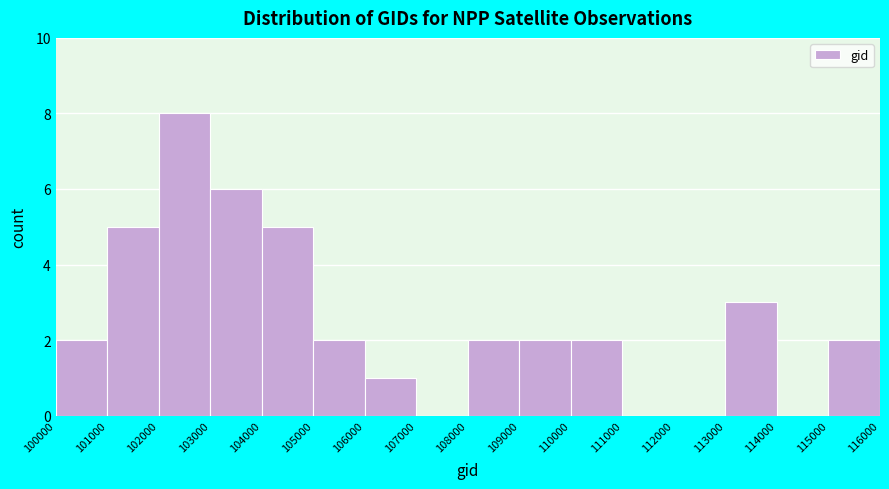

Reading left to right, transcribe this chart: for each bar, give the range it covers on the x-axis and its height. The values are not printed on the chart, so give them approximately, as read against the axis.

100000 to 101000: 2
101000 to 102000: 5
102000 to 103000: 8
103000 to 104000: 6
104000 to 105000: 5
105000 to 106000: 2
106000 to 107000: 1
107000 to 108000: 0
108000 to 109000: 2
109000 to 110000: 2
110000 to 111000: 2
111000 to 112000: 0
112000 to 113000: 0
113000 to 114000: 3
114000 to 115000: 0
115000 to 116000: 2